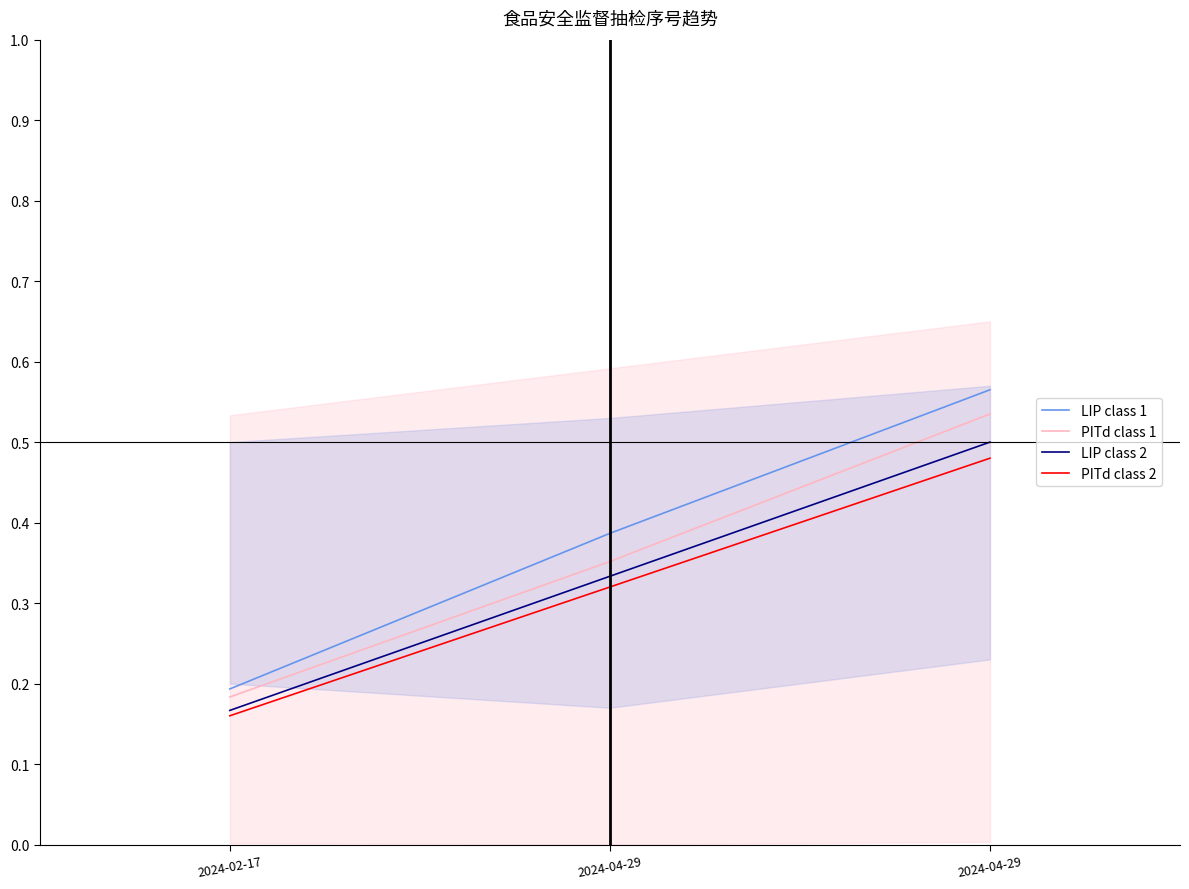

Is it true that PITd class 1 equals 0.9 at 2024-04-29?

False